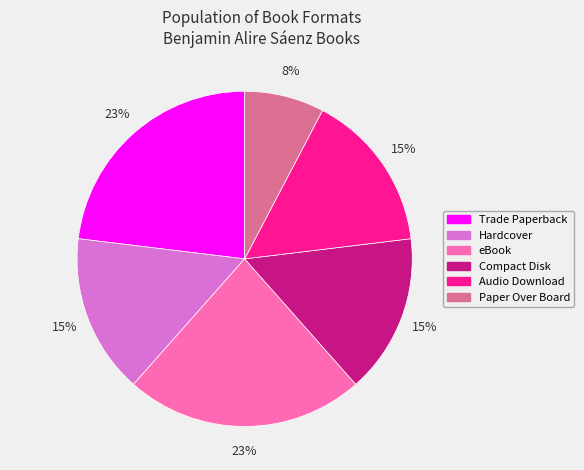

To the nearest percent, what portion does Compact Disk represent?

15%